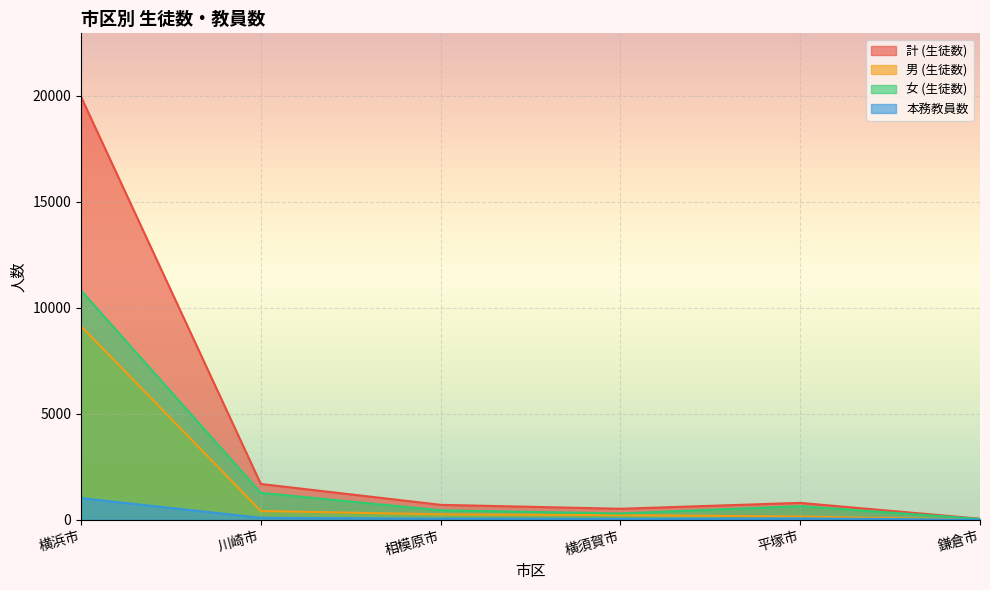

True or false: 計 (生徒数) and 本務教員数 cross at least once.

False